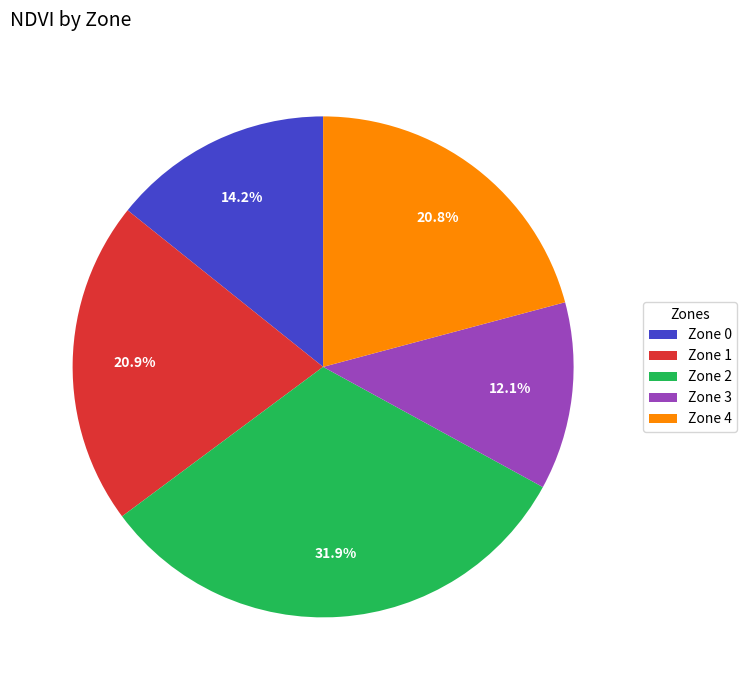

What percentage do Zone 1 and Zone 3 together represent?

33.0%